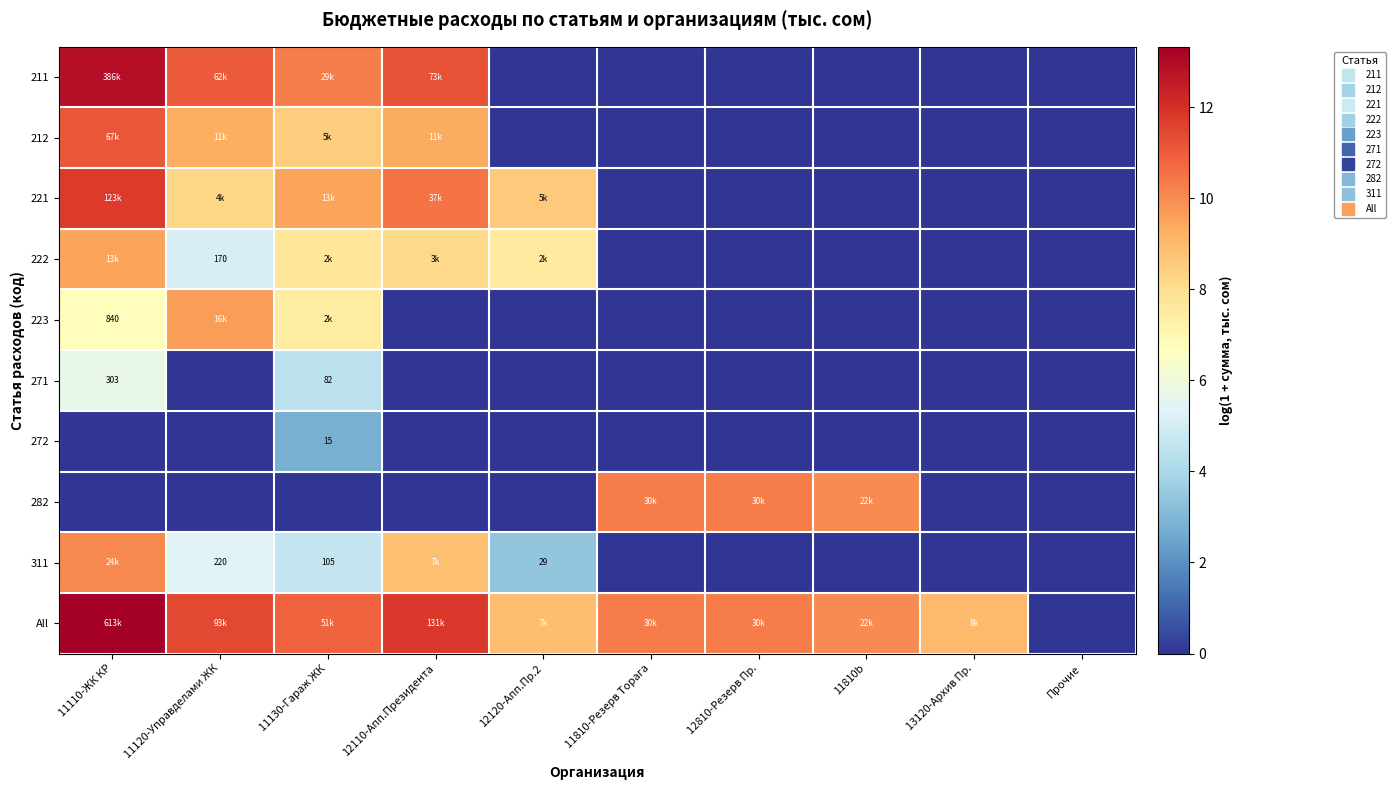

At which label does 222 reach its minimum?

11810-Резерв Торага